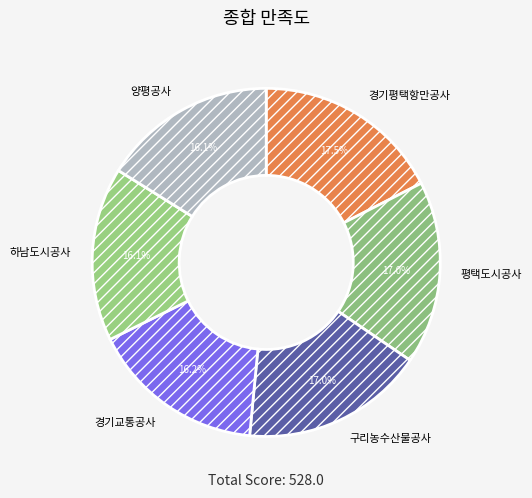

Is the sum of 평택도시공사 and 양평공사 greater than half?

No